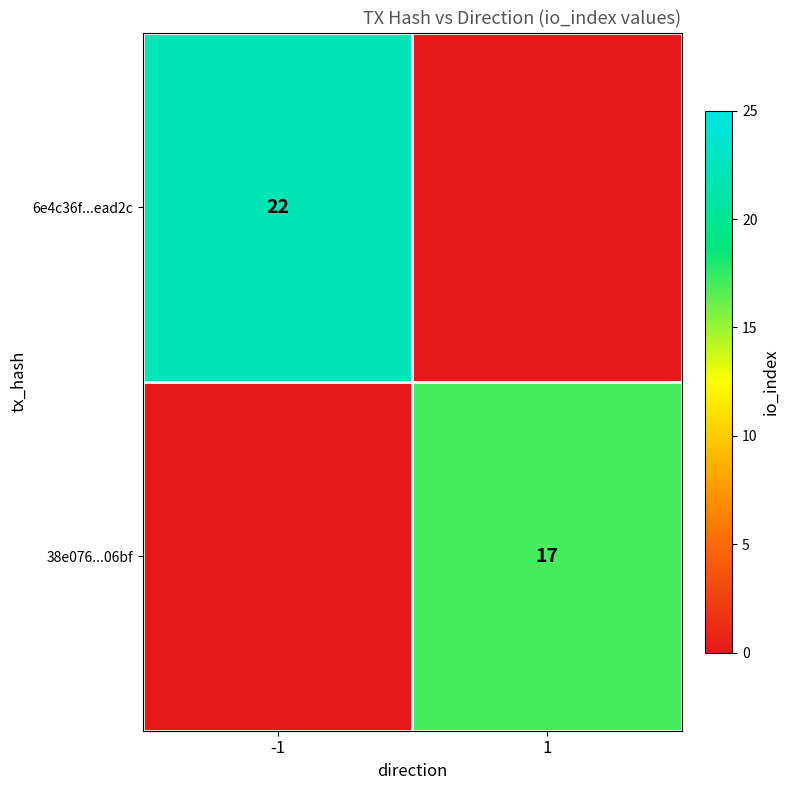

True or false: 38e076...06bf has a value of 3 at 1.

False